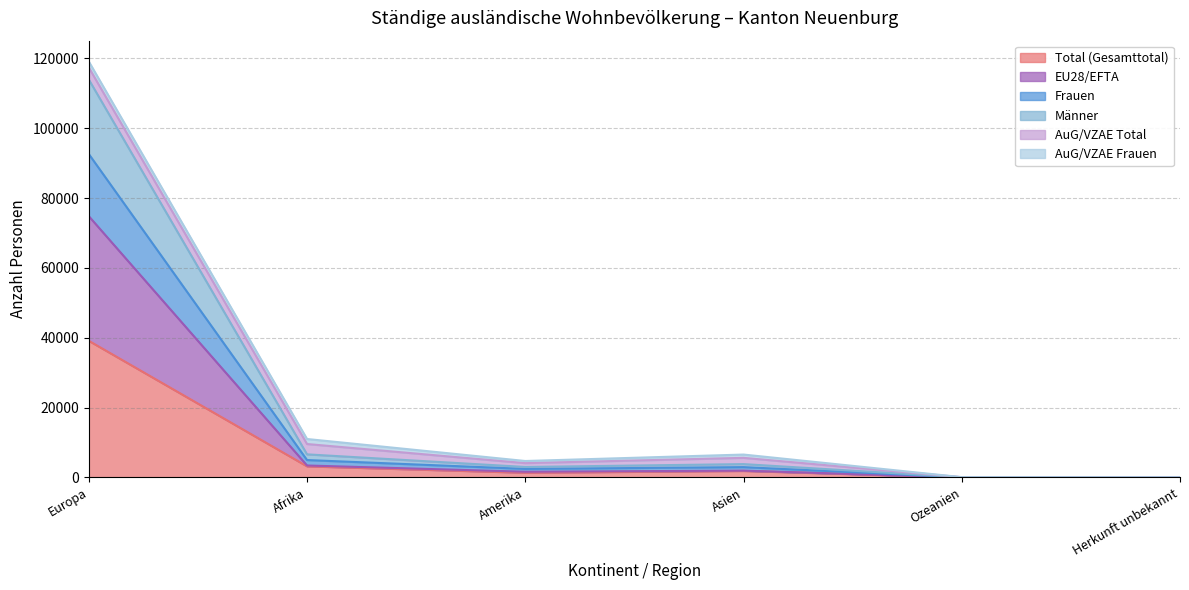

What are all the series names shown in the legend?

Total (Gesamttotal), EU28/EFTA, Frauen, Männer, AuG/VZAE Total, AuG/VZAE Frauen